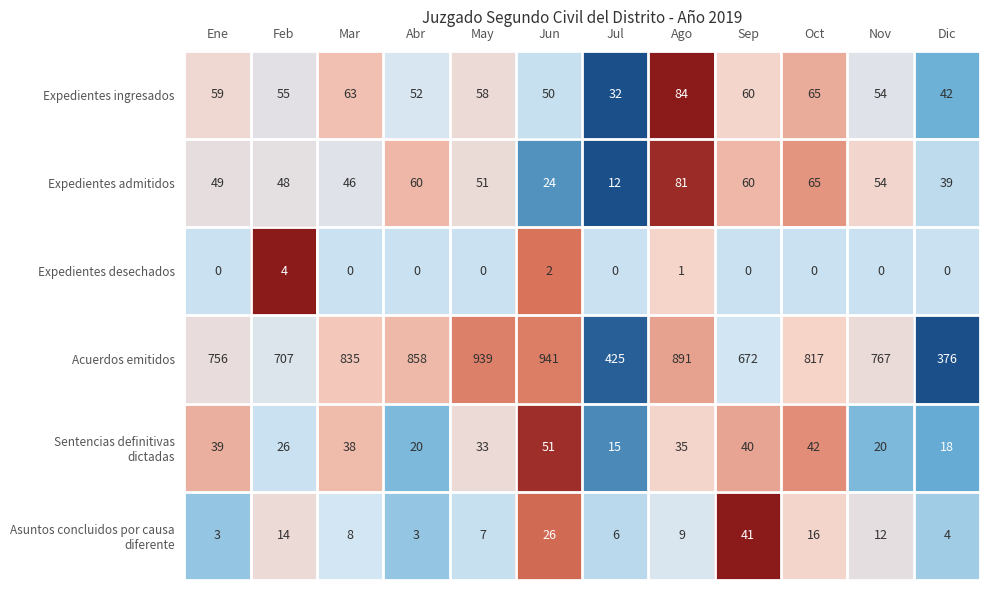

What is the maximum value shown in the chart?

941